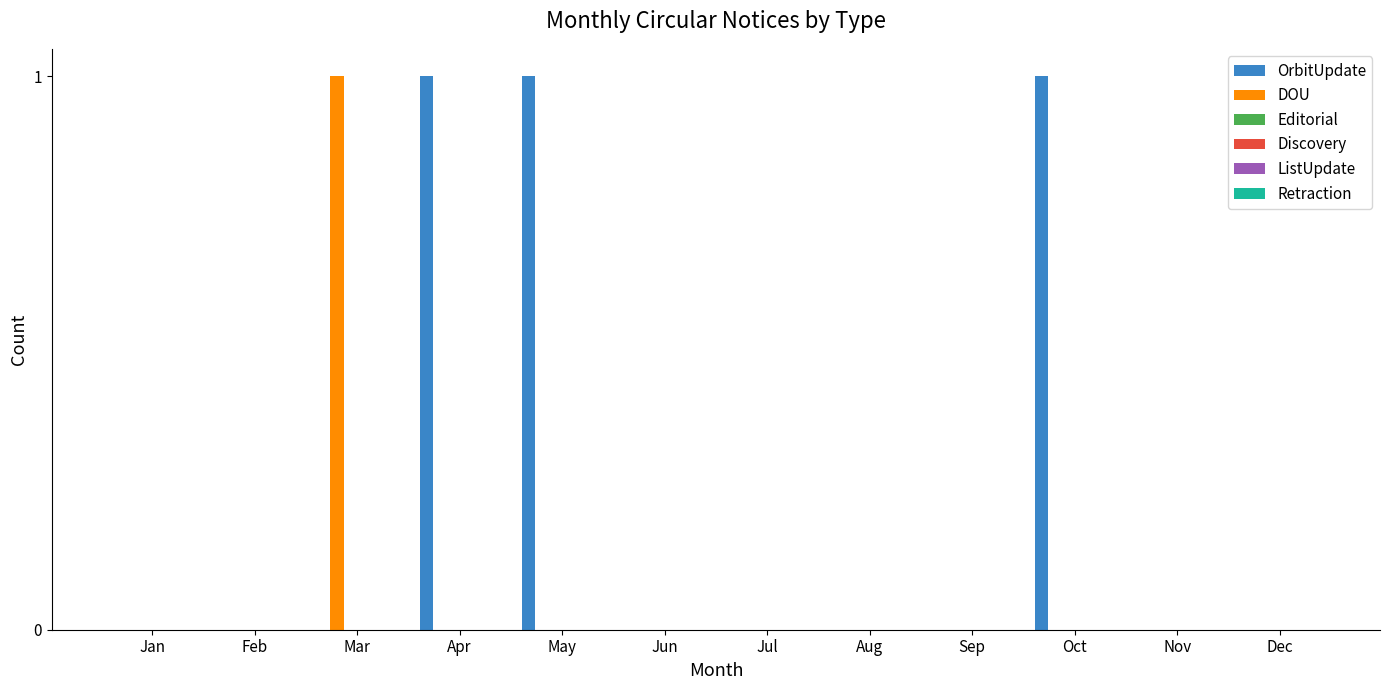

Which series has the largest total across all categories?

OrbitUpdate